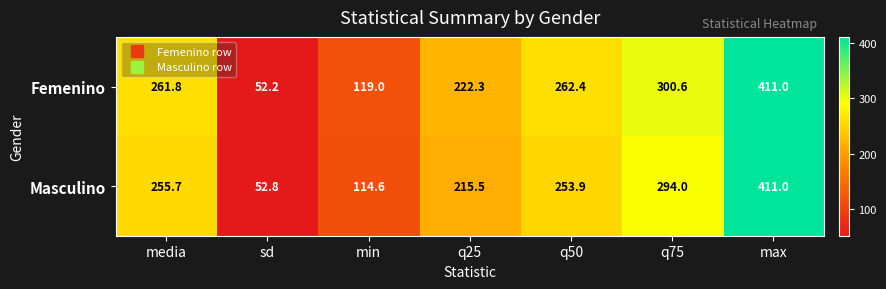

List the labels in order of Masculino value, largest first.

max, q75, media, q50, q25, min, sd